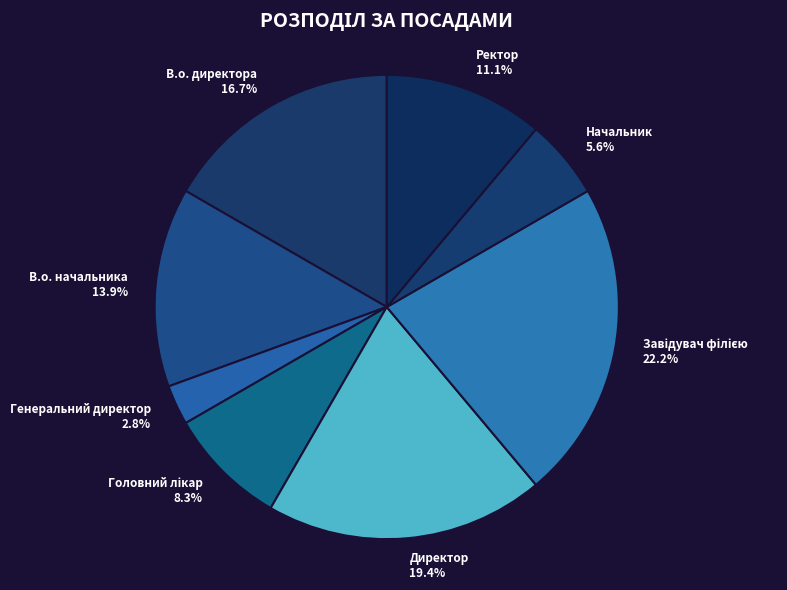

Which slice is the smallest?

Генеральний директор